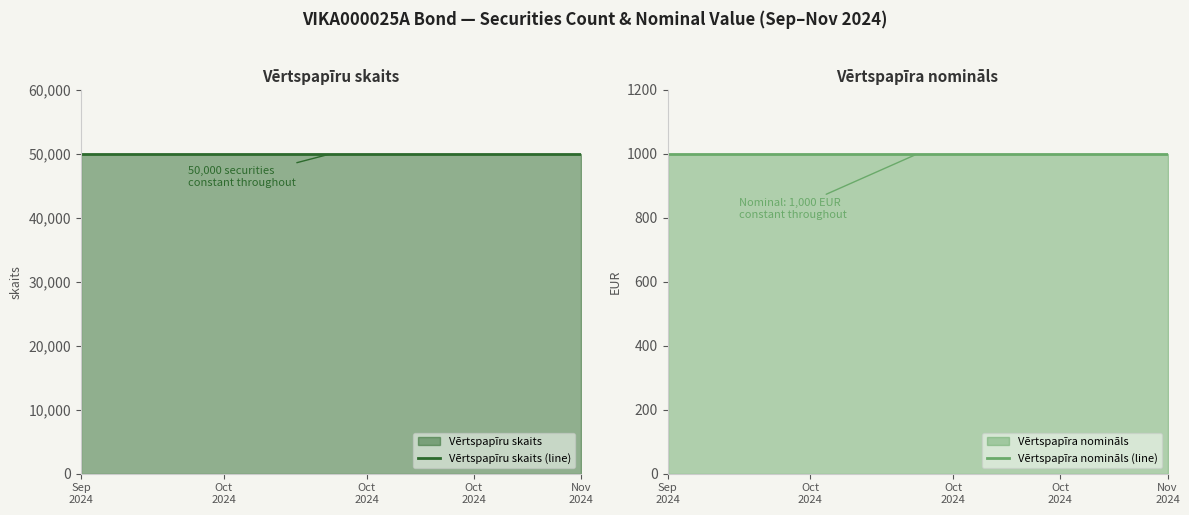

True or false: Vērtspapīra nomināls (line) and Vērtspapīru skaits (line) cross at least once.

False